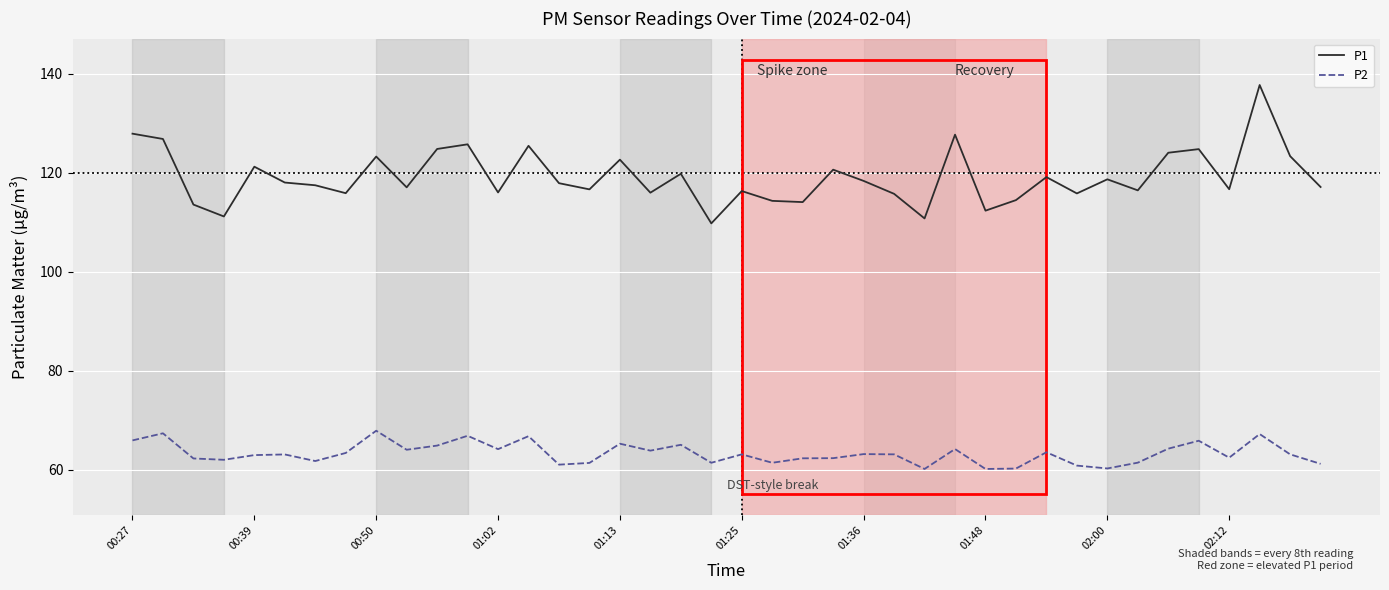

List the series in order of their peak value, highest first.

P1, P2